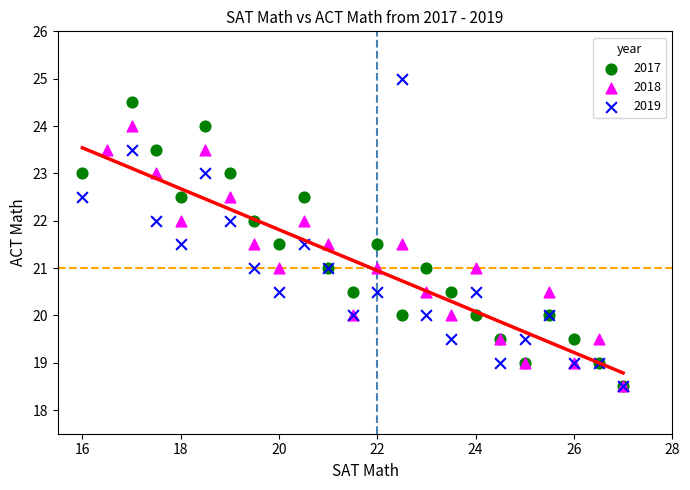

Which series contains the highest Y value?

2019